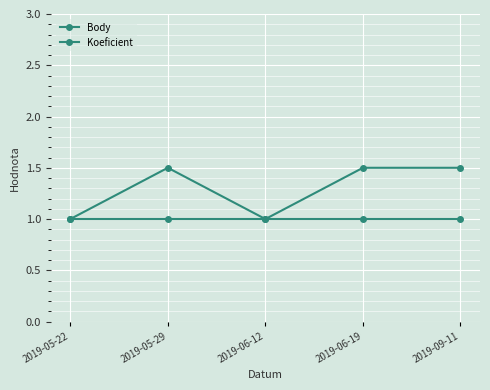

List the labels in order of Body value, largest first.

2019-05-29, 2019-06-19, 2019-09-11, 2019-05-22, 2019-06-12